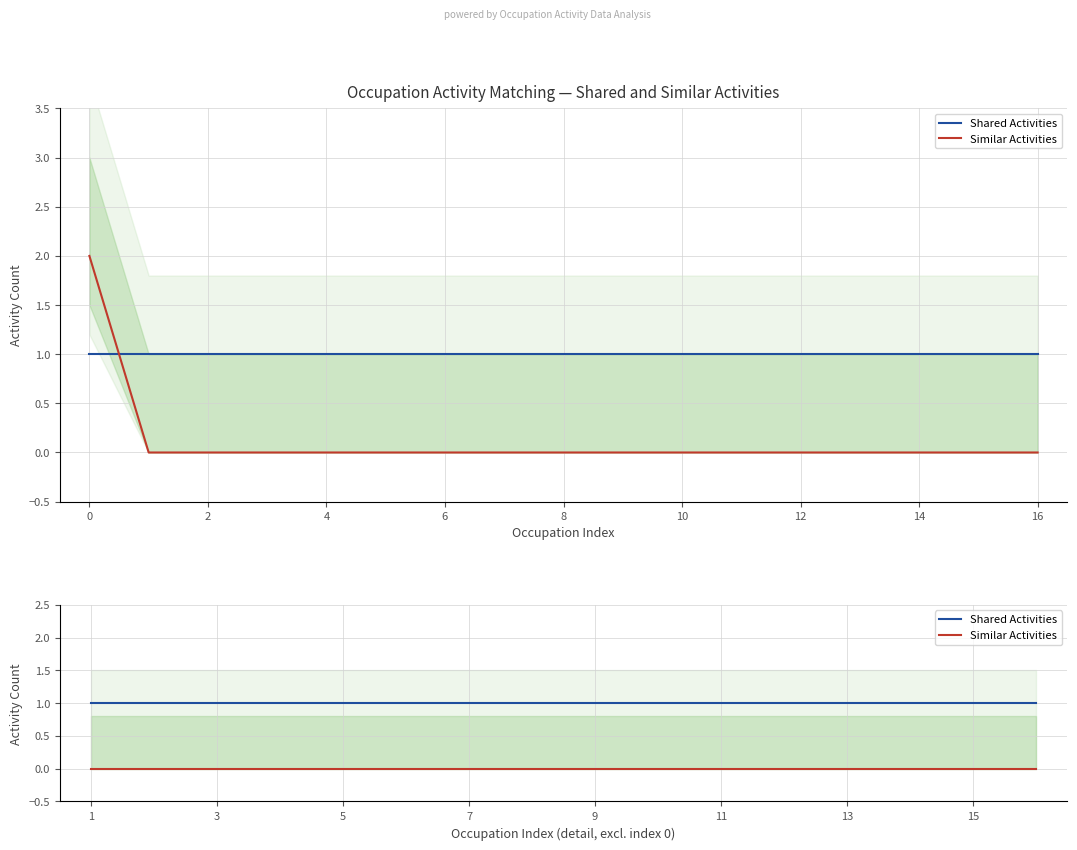

What is the label of the 2nd point from the left?

2